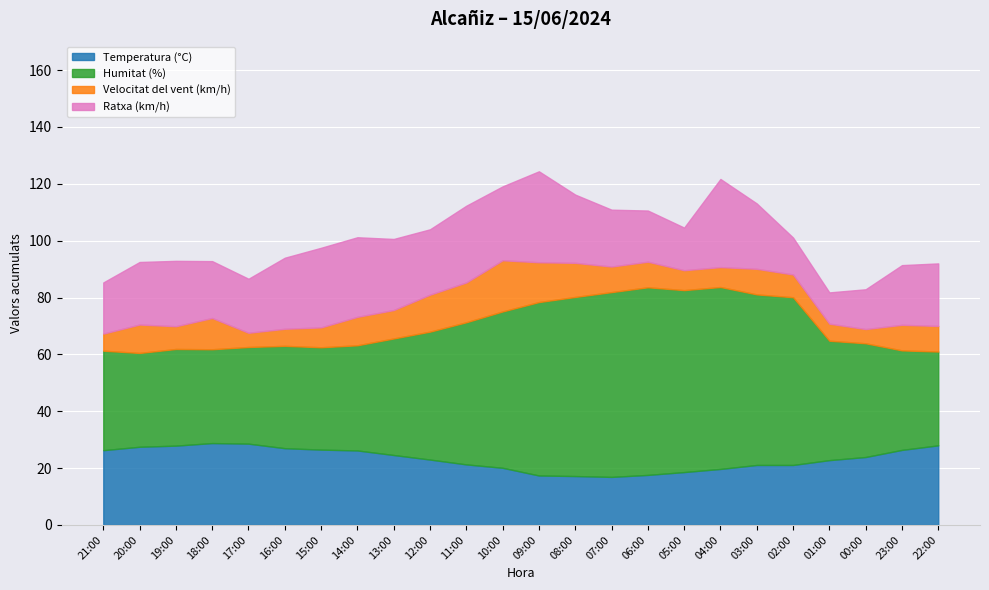

True or false: Humitat (%) has a value of 36.0 at 16:00.

True